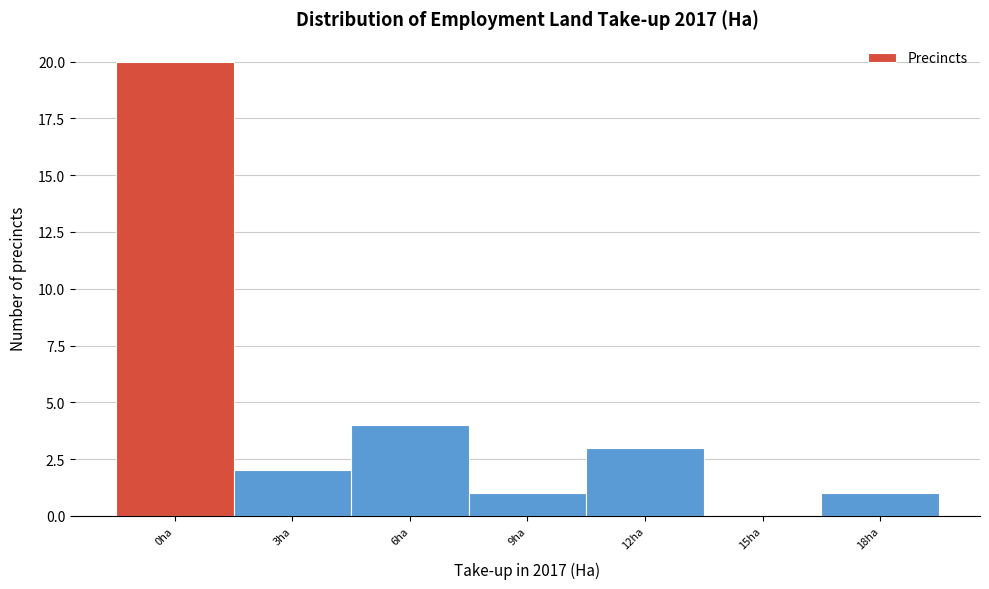

Reading left to right, transcribe all the data shown in this chart.

0ha=20	3ha=2	6ha=4	9ha=1	12ha=3	15ha=0	18ha=1